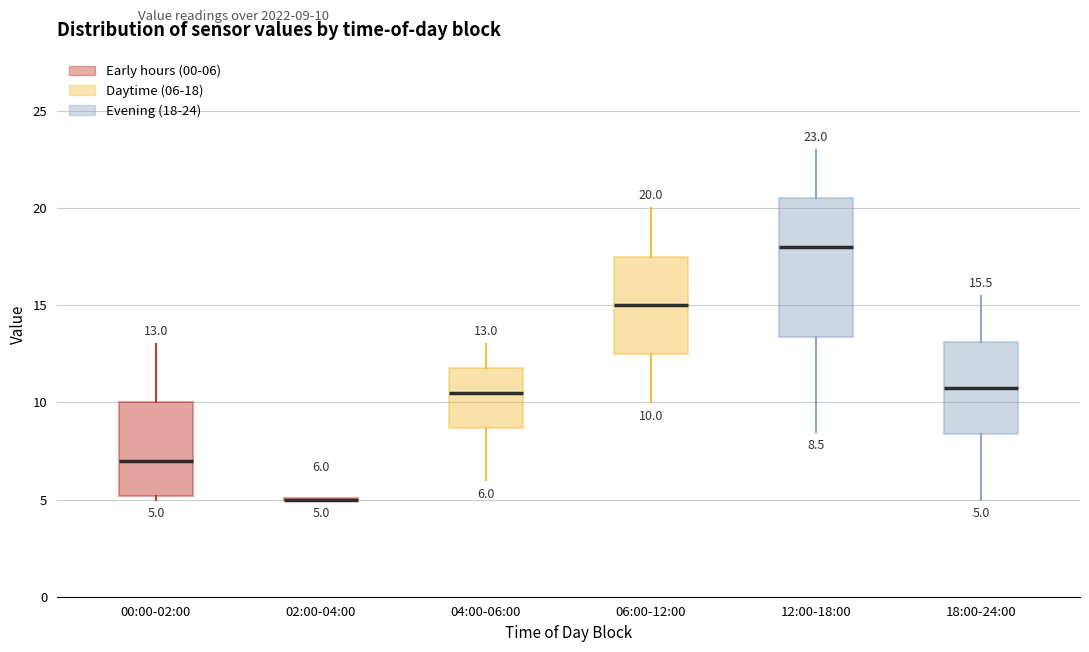

Comparing the boxes themselves (not the whiskers), which one is the tallest?

12:00-18:00